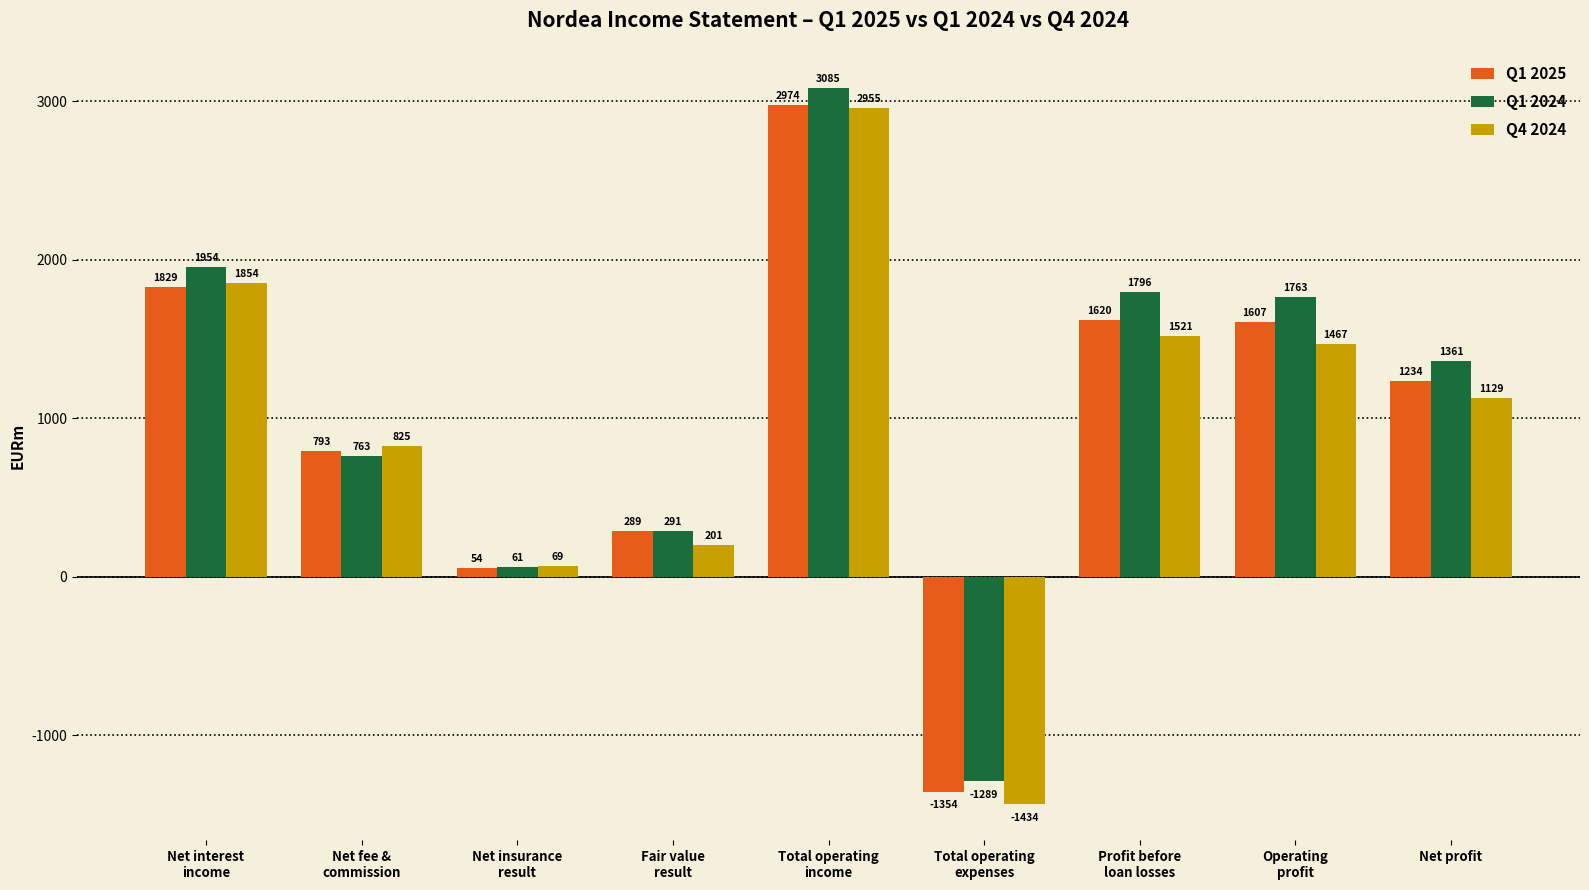

Reading left to right, extract all data points from this chart.

Q1 2025: 1829	793	54	289	2974	-1354	1620	1607	1234
Q1 2024: 1954	763	61	291	3085	-1289	1796	1763	1361
Q4 2024: 1854	825	69	201	2955	-1434	1521	1467	1129